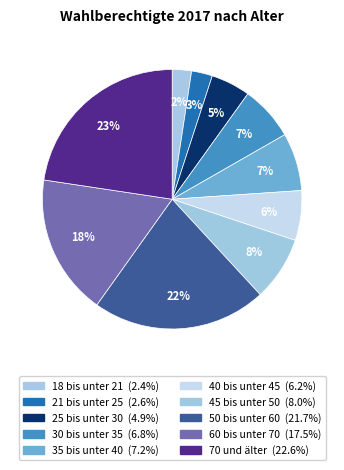

Between 35 bis unter 40 and 60 bis unter 70, which is larger?

60 bis unter 70